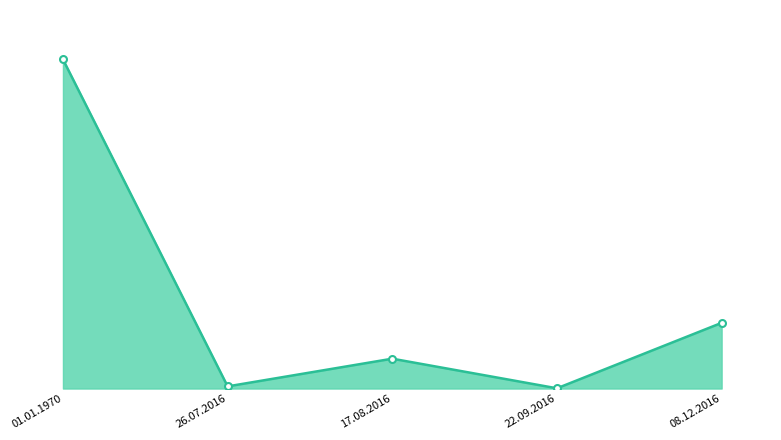

The chart shows a value of 55000.0 at 08.12.2016. True or false?

True